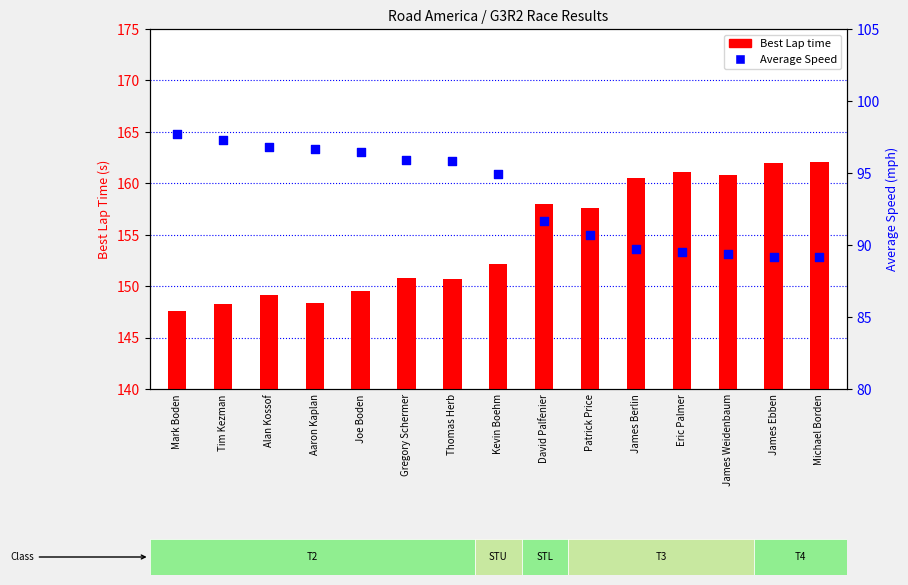

Which series has the widest spread of Y values?

Best Lap time